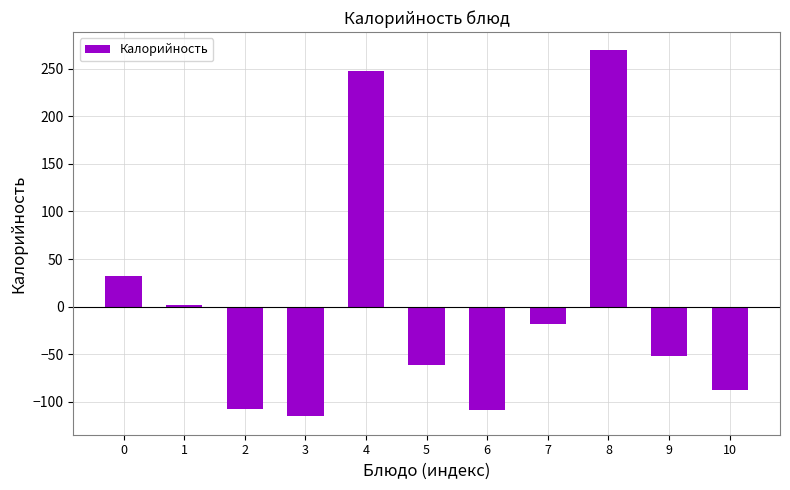

How many data points are above -52?

5